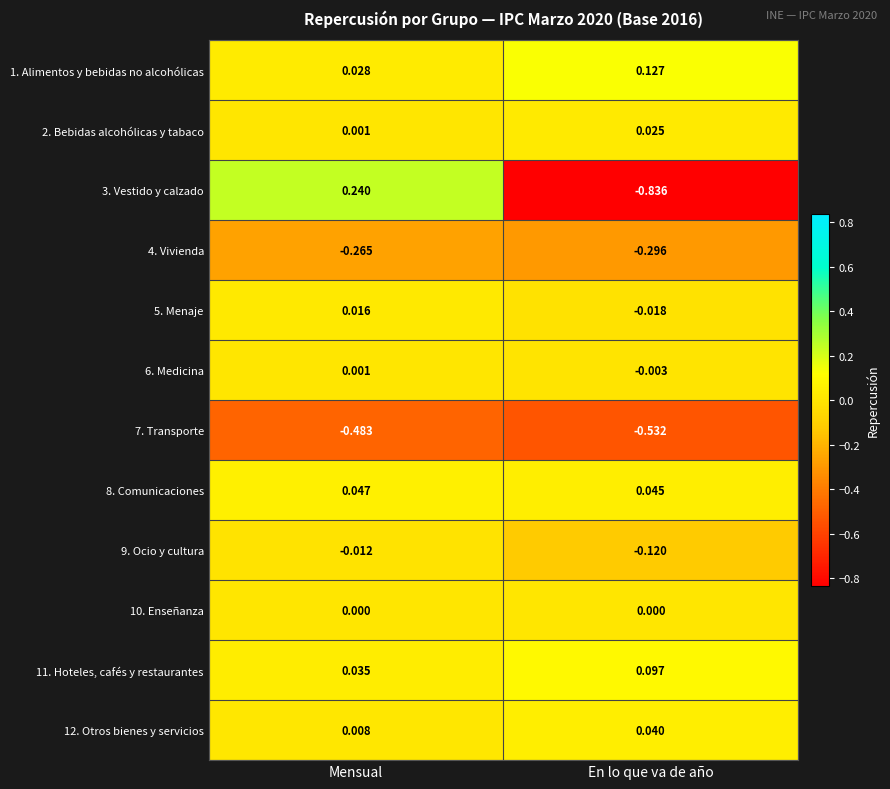

Which category has the highest value in the 9. Ocio y cultura series?

Mensual